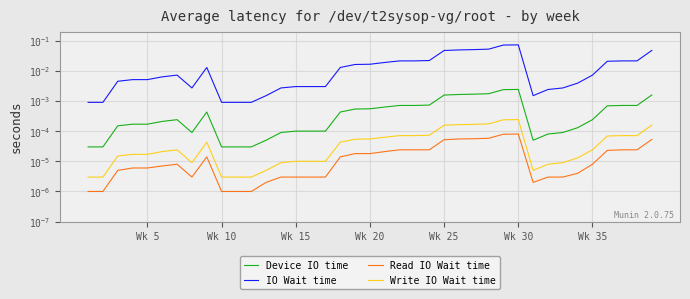

How many data points does each series have?

39